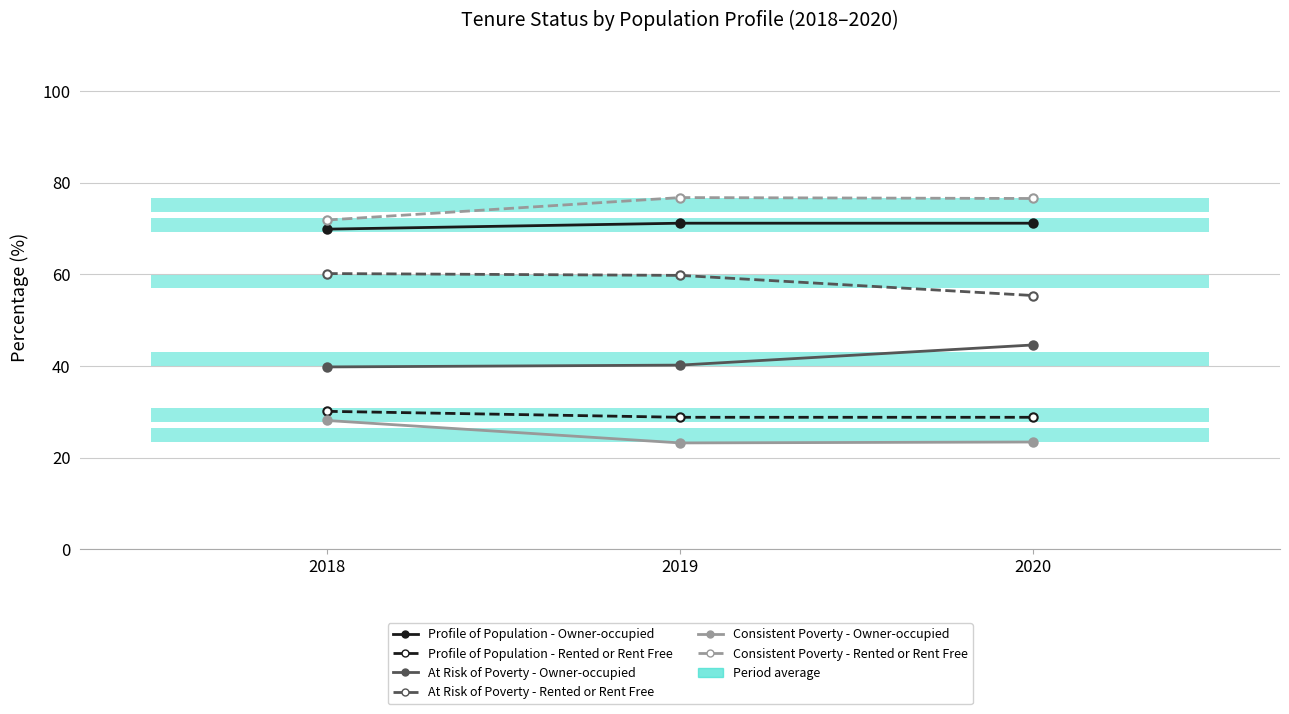

What is the highest value of the Profile of Population - Rented or Rent Free series?

30.1